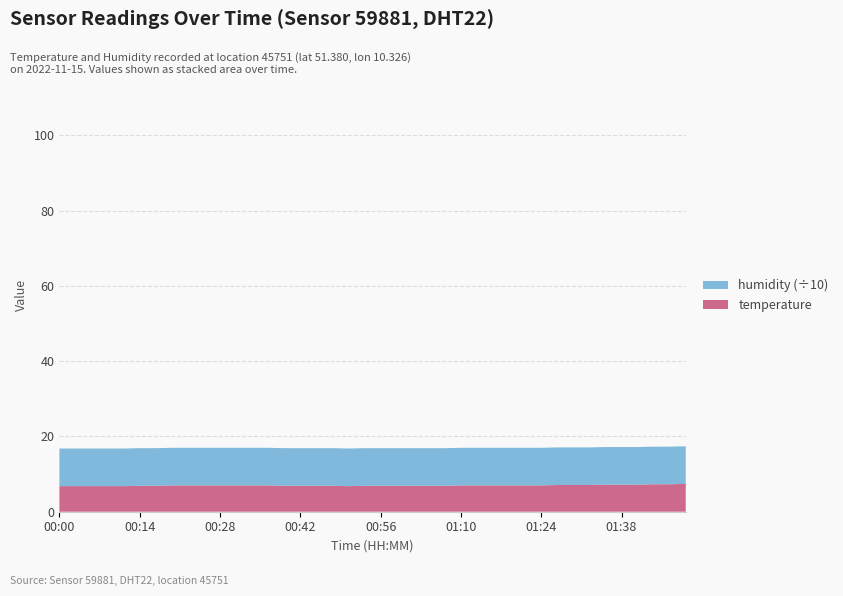

Reading left to right, what are all the values shown in this chart?

temperature: 00:00=6.8	00:03=6.8	00:06=6.8	00:09=6.8	00:11=6.8	00:14=6.9	00:17=6.9	00:20=7.0	00:23=7.0	00:25=7.0	00:28=7.0	00:31=7.0	00:34=7.0	00:37=7.0	00:39=6.9	00:42=6.9	00:45=6.9	00:48=6.9	00:51=6.8	00:53=6.9	00:56=6.9	00:59=6.9	01:02=6.9	01:04=6.9	01:07=6.9	01:10=7.0	01:13=7.0	01:15=7.0	01:18=7.0	01:21=7.0	01:24=7.0	01:27=7.1	01:30=7.1	01:32=7.1	01:35=7.2	01:38=7.2	01:41=7.2	01:43=7.3	01:47=7.3	01:49=7.4
humidity: 00:00=99.9	00:03=99.9	00:06=99.9	00:09=99.9	00:11=99.9	00:14=99.9	00:17=99.9	00:20=99.9	00:23=99.9	00:25=99.9	00:28=99.9	00:31=99.9	00:34=99.9	00:37=99.9	00:39=99.9	00:42=99.9	00:45=99.9	00:48=99.9	00:51=99.9	00:53=99.9	00:56=99.9	00:59=99.9	01:02=99.9	01:04=99.9	01:07=99.9	01:10=99.9	01:13=99.9	01:15=99.9	01:18=99.9	01:21=99.9	01:24=99.9	01:27=99.9	01:30=99.9	01:32=99.9	01:35=99.9	01:38=99.9	01:41=99.9	01:43=99.9	01:47=99.9	01:49=99.9